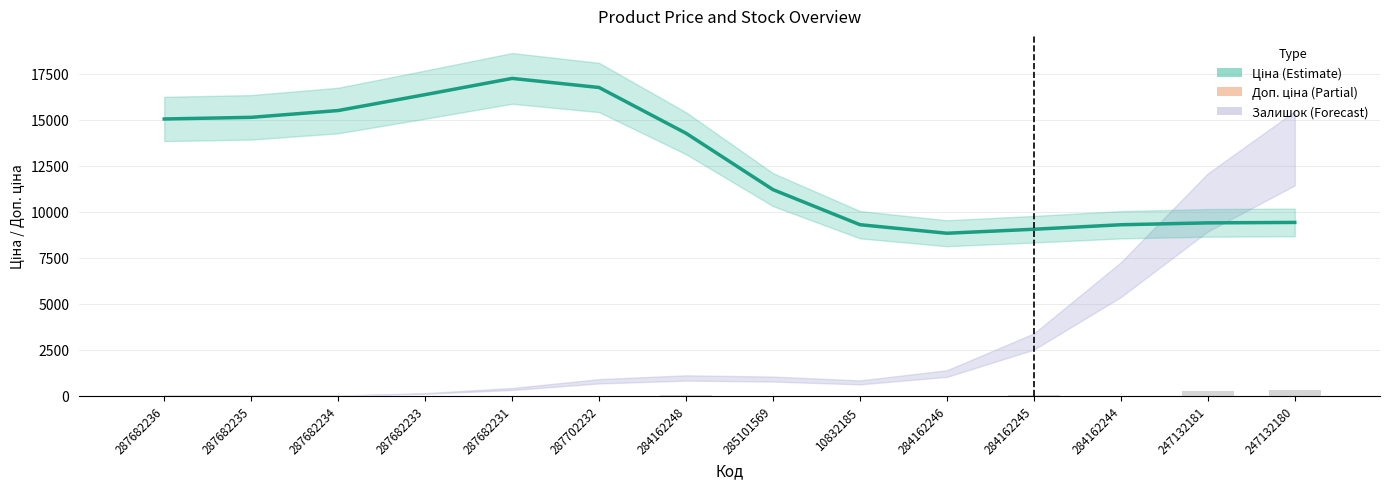

At which label does Ціна reach its peak?

287682231